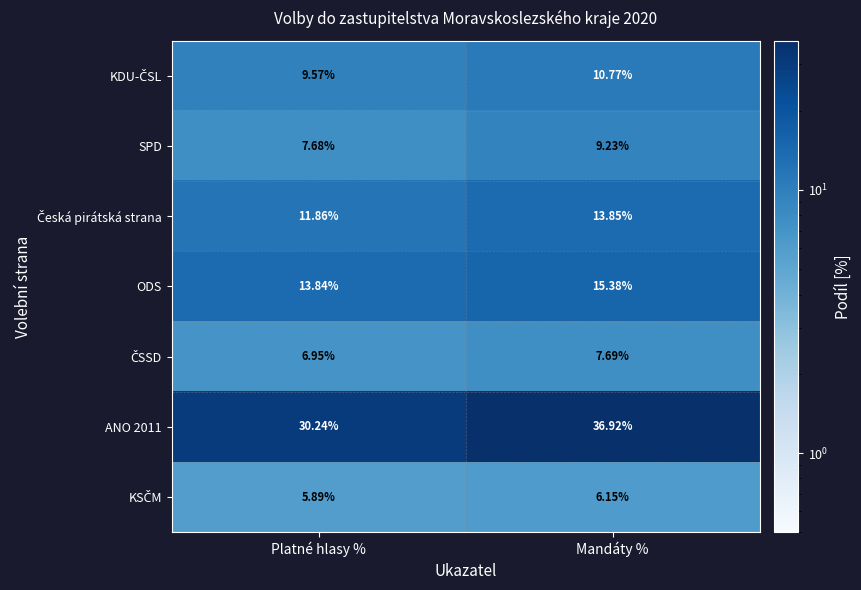

Which series has the largest total across all categories?

ANO 2011